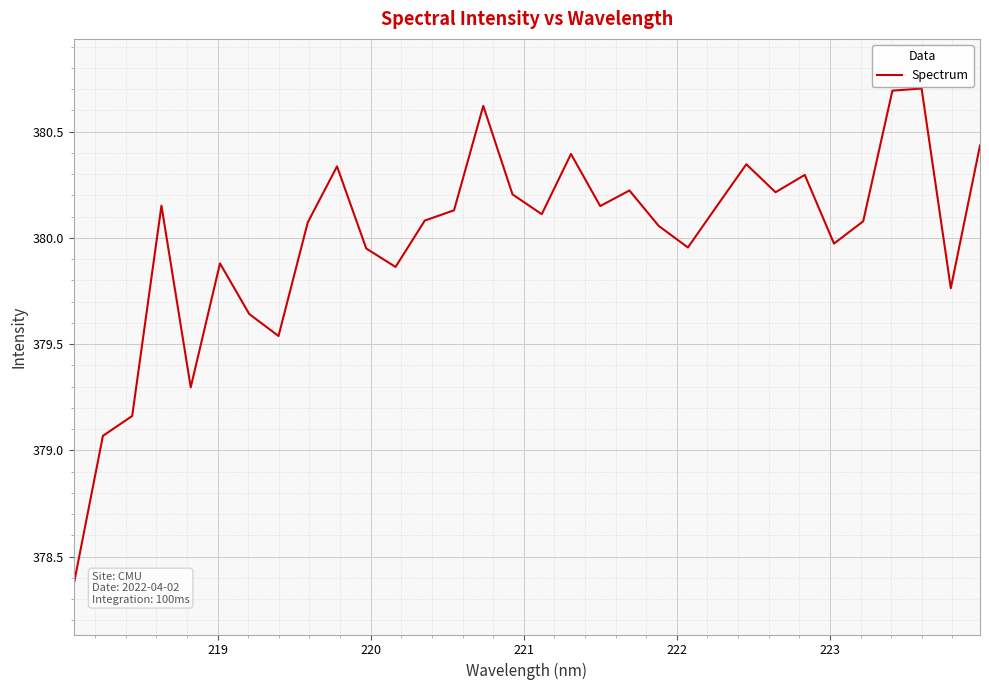

What is the difference between the maximum and minimum values?

2.3